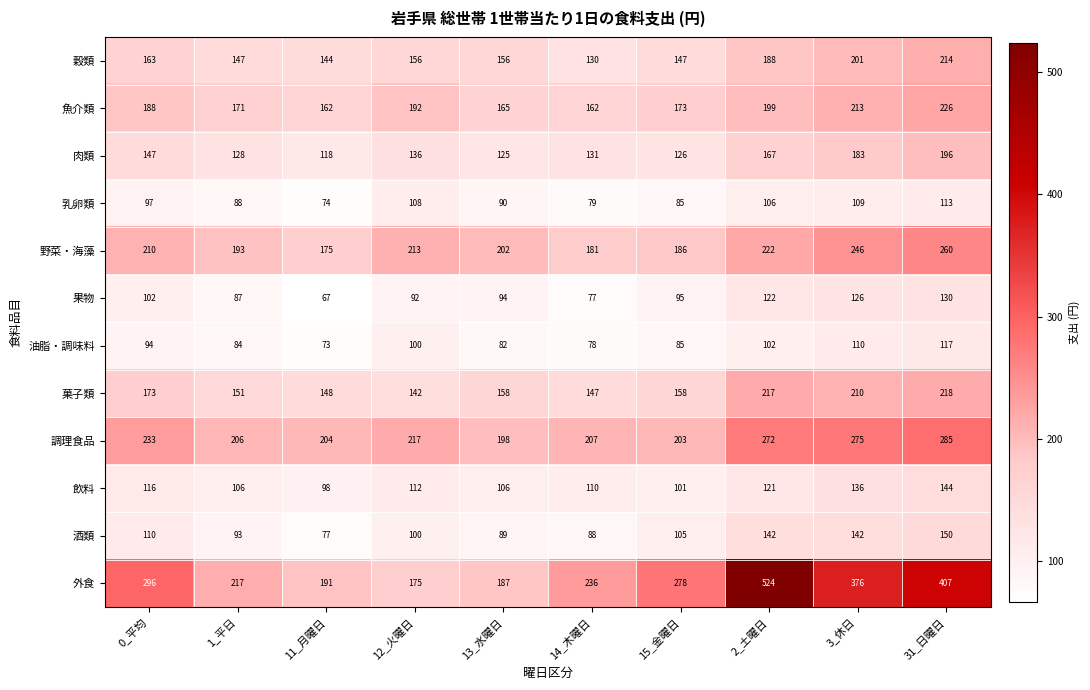

List the labels in order of 油脂・調味料 value, smallest first.

11_月曜日, 14_木曜日, 13_水曜日, 1_平日, 15_金曜日, 0_平均, 12_火曜日, 2_土曜日, 3_休日, 31_日曜日